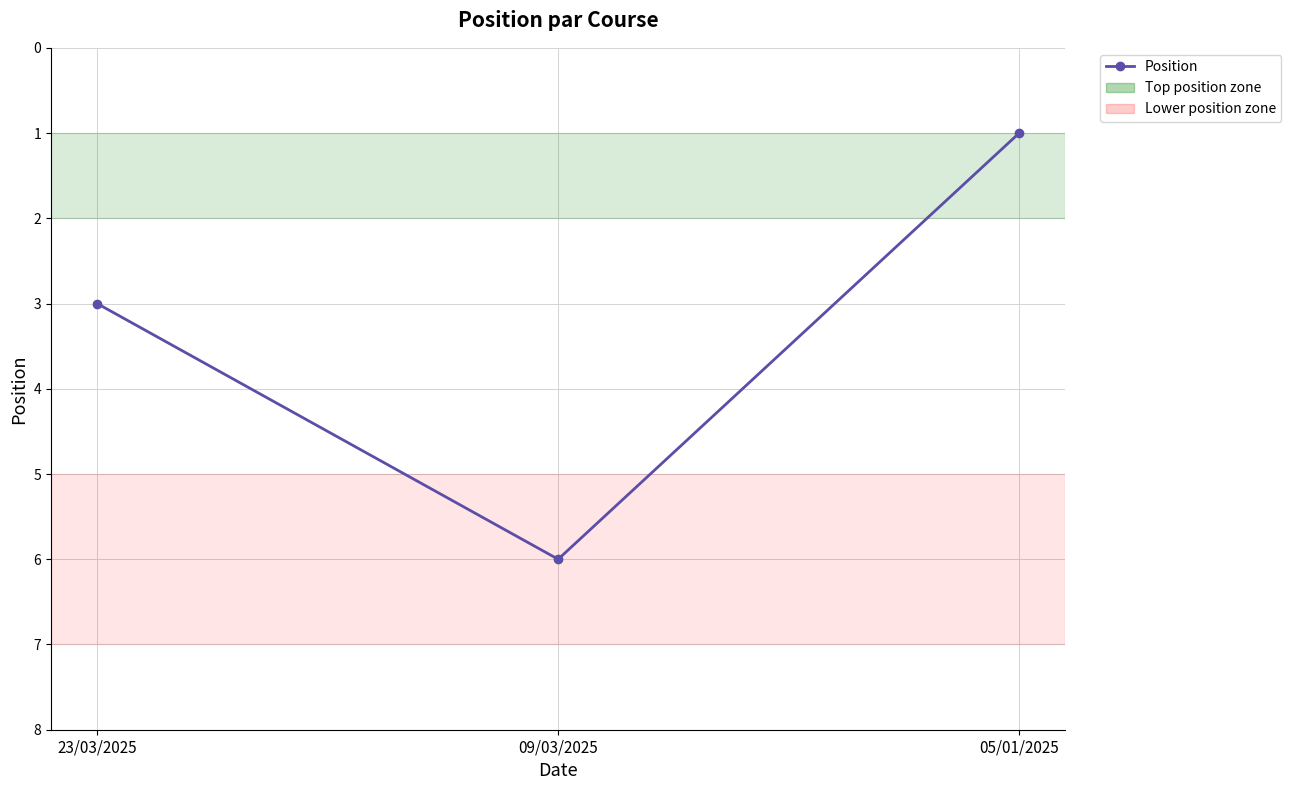

How many values are between 1 and 6?

3